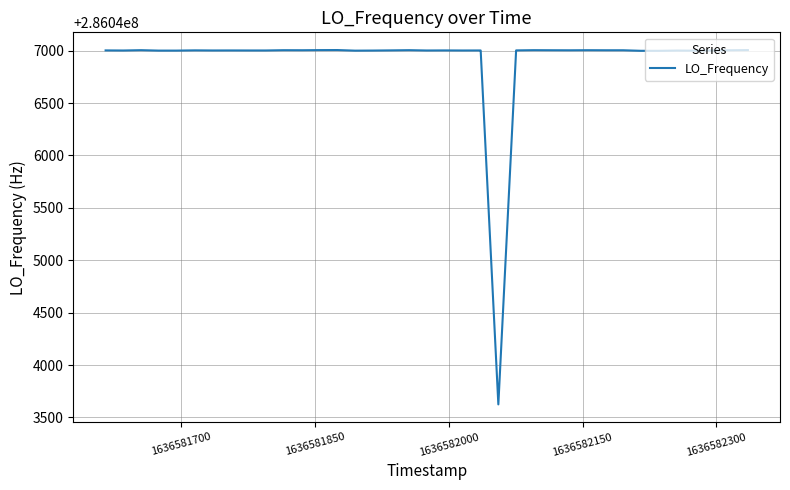

What is the maximum value shown in the chart?

286047005.6